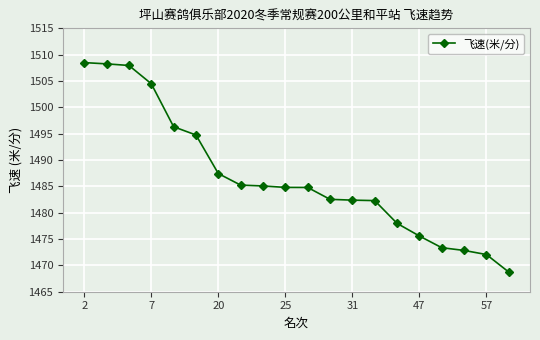

What is the maximum value shown in the chart?

1508.5